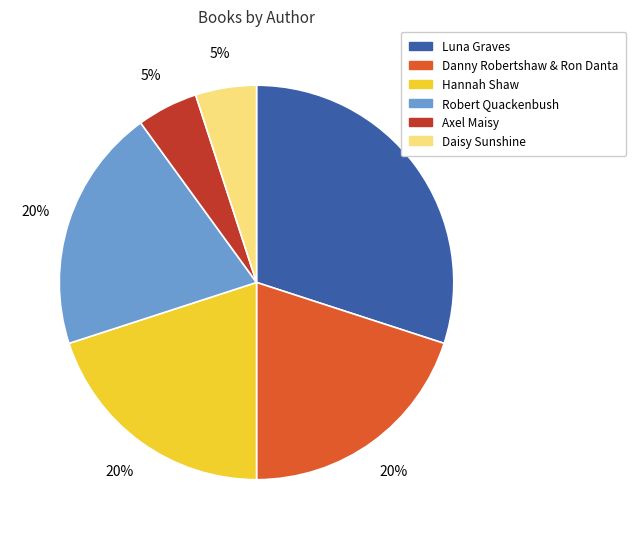

How many segments does this pie chart have?

6